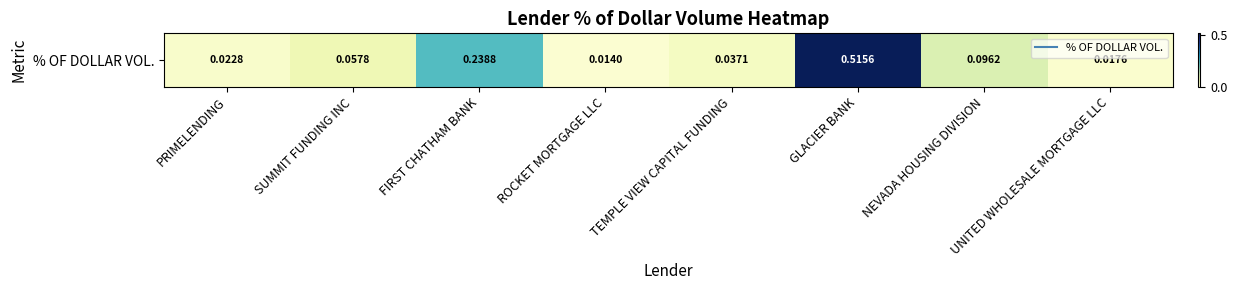

Read the value at FIRST CHATHAM BANK.

0.2